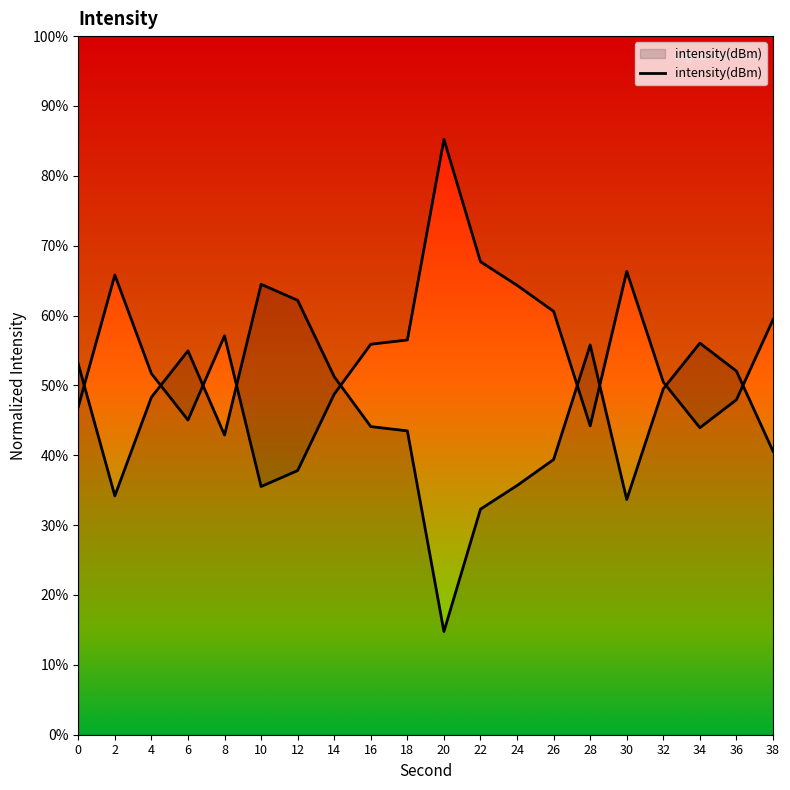

At which category does the data reach its first local peak?

6